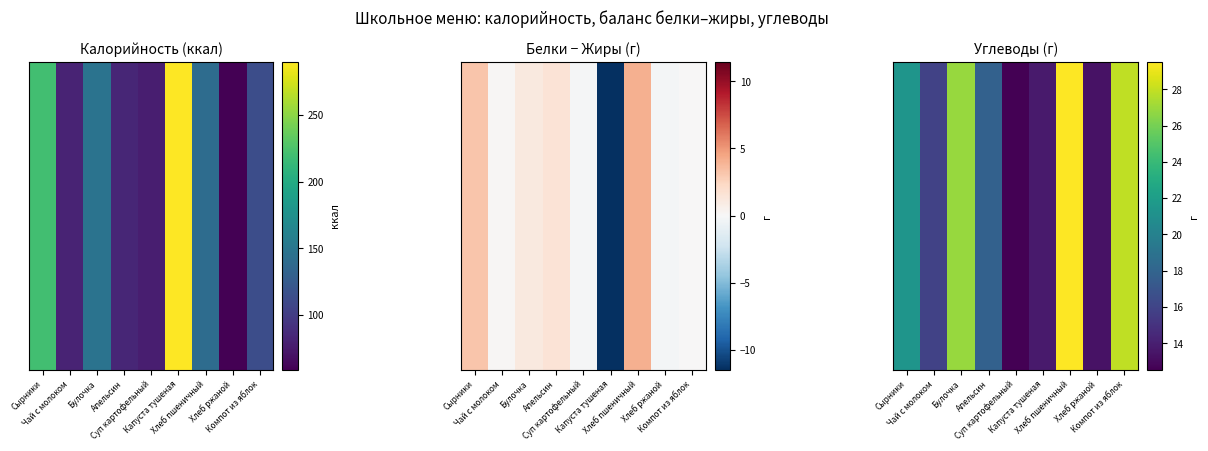

Is it true that the value at Апельсин is 31.8?

False